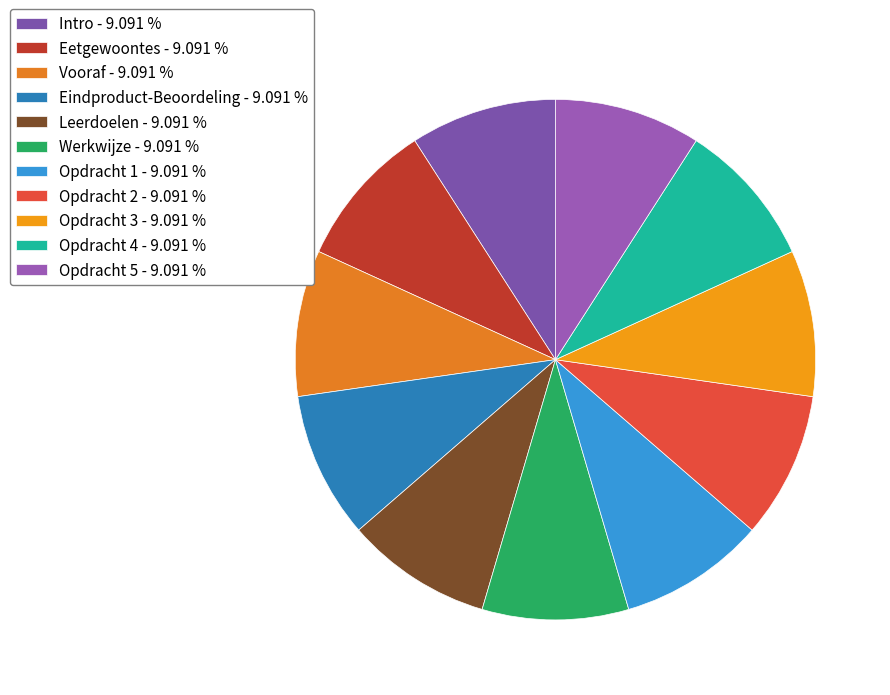

How many segments does this pie chart have?

11